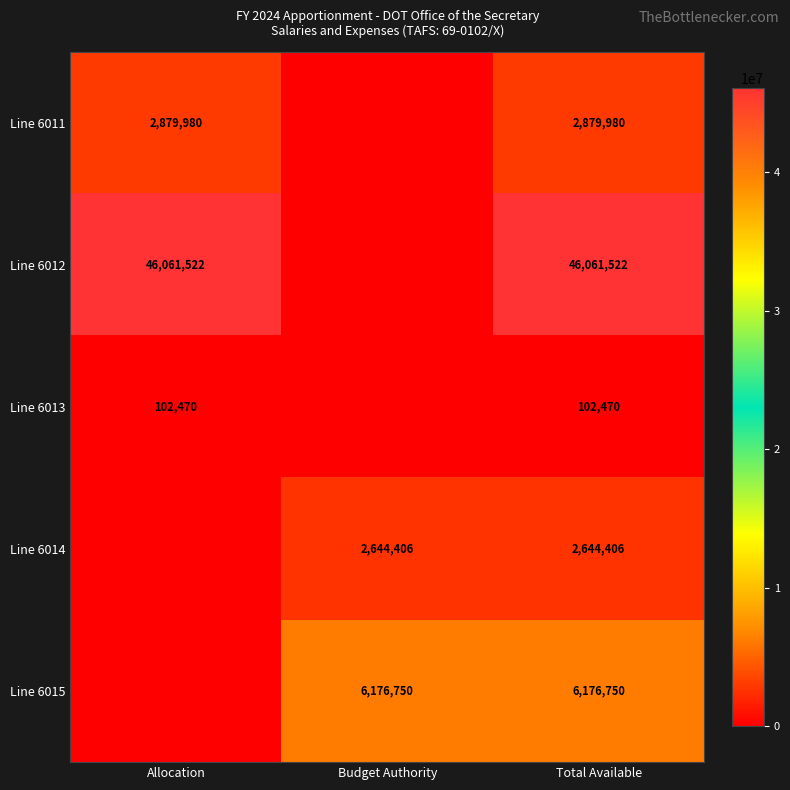

What is the spread (max minus min) of values at Total Available?

45959052